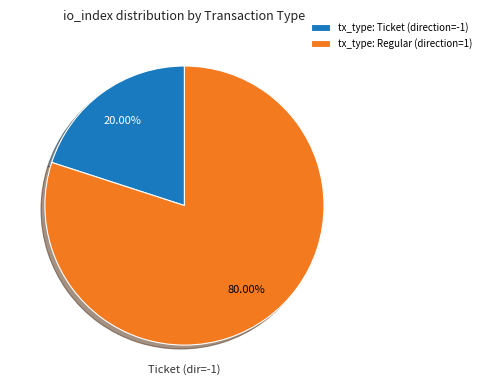

Which slice is the smallest?

tx_type: Ticket (direction=-1)